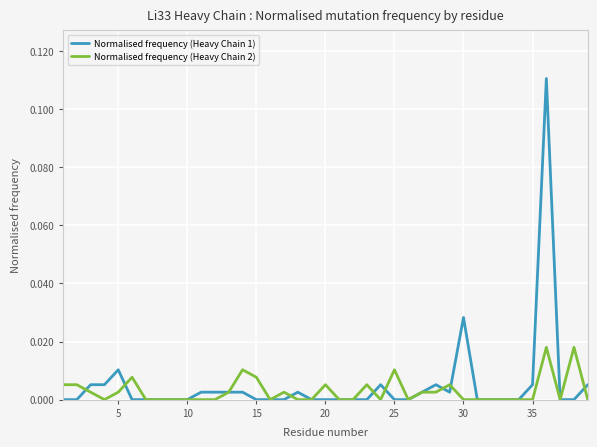

List the series in order of their peak value, highest first.

Normalised frequency (Heavy Chain 1), Normalised frequency (Heavy Chain 2)